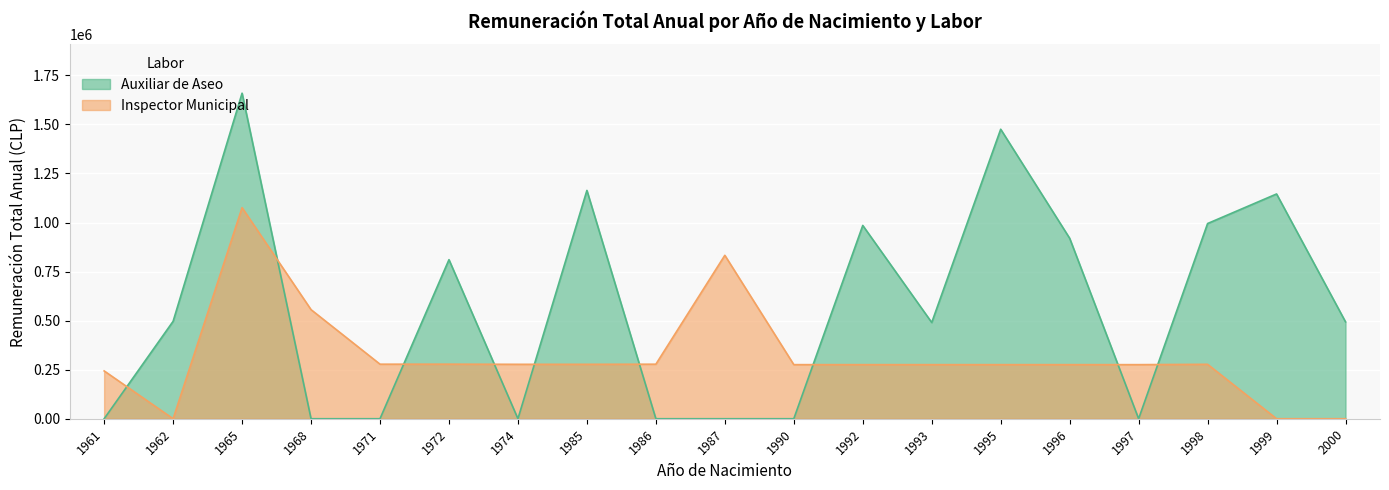

True or false: Auxiliar de Aseo has more than 0 points higher than both neighbors.

True